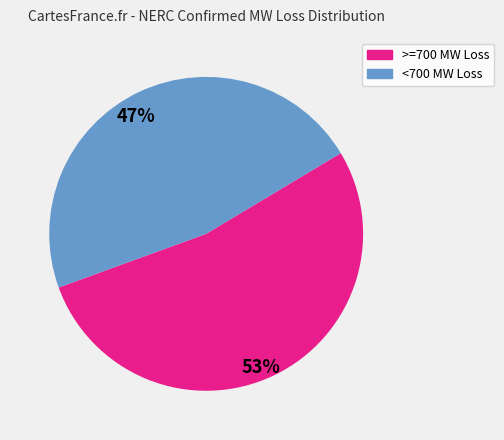

To the nearest percent, what is the difference between the largest and smallest slice percentages?

6%